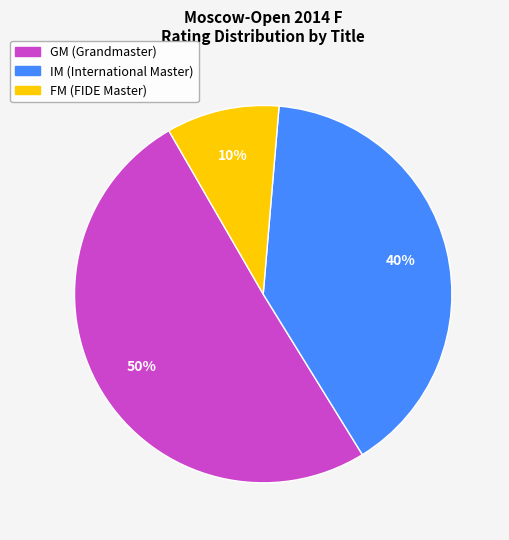

Count the number of slices in the pie.

3